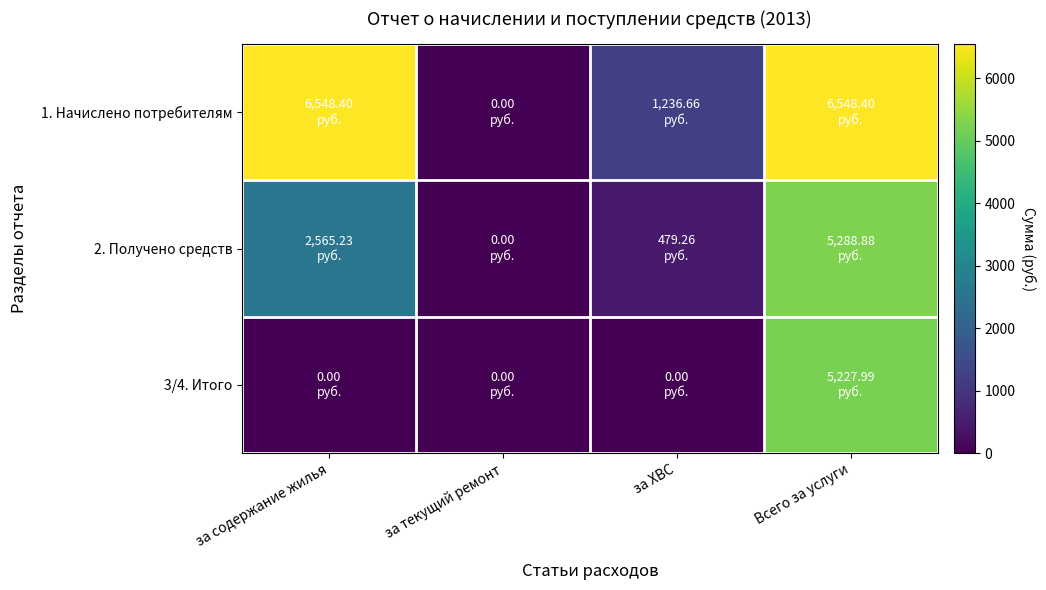

Reading left to right, list all the values displayed in this chart.

1. Начислено потребителям: за содержание жилья=6548.4	за текущий ремонт=0.0	за ХВС=1236.7	Всего за услуги=6548.4
2. Получено средств: за содержание жилья=2565.2	за текущий ремонт=0.0	за ХВС=479.3	Всего за услуги=5288.9
3/4. Итого: за содержание жилья=0.0	за текущий ремонт=0.0	за ХВС=0.0	Всего за услуги=5228.0